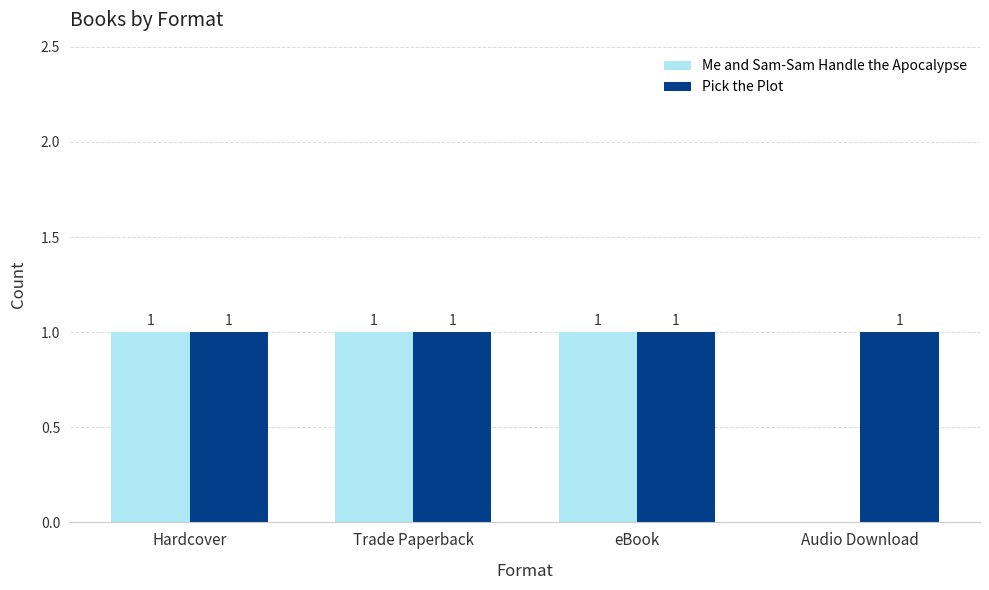

Count the number of categories in the chart.

4